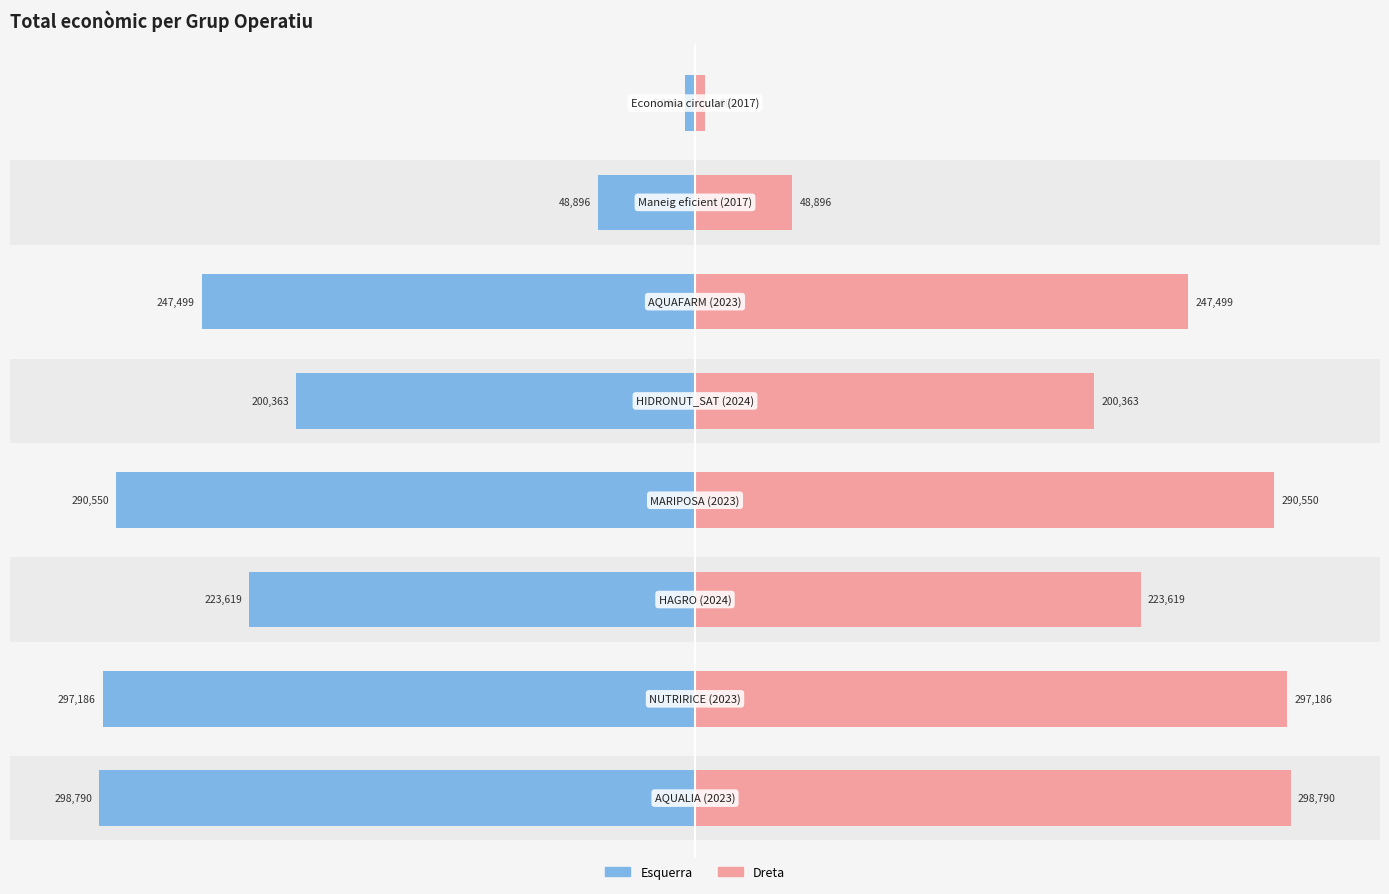

How many bars are there in total?

16